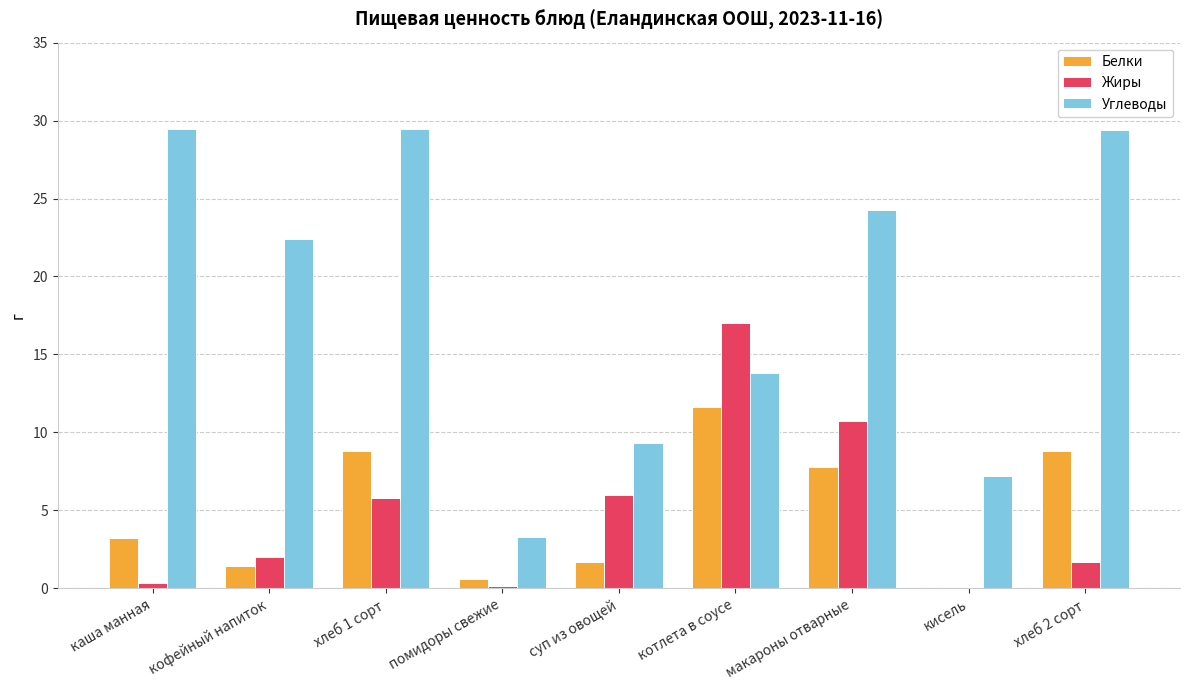

The Углеводы series shows 13.8 at котлета в соусе. True or false?

True